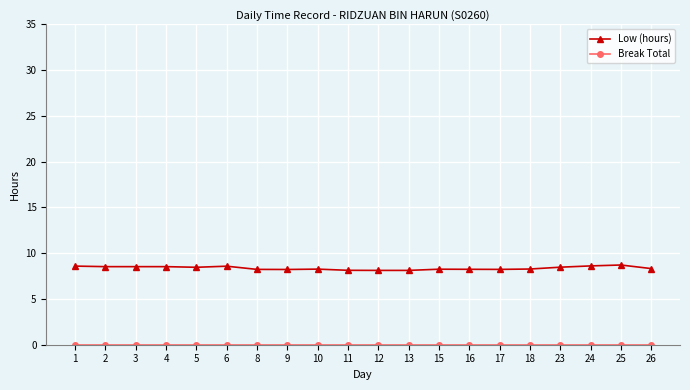

What is the sum of the Low (hours) values at 11 and 6?

16.7